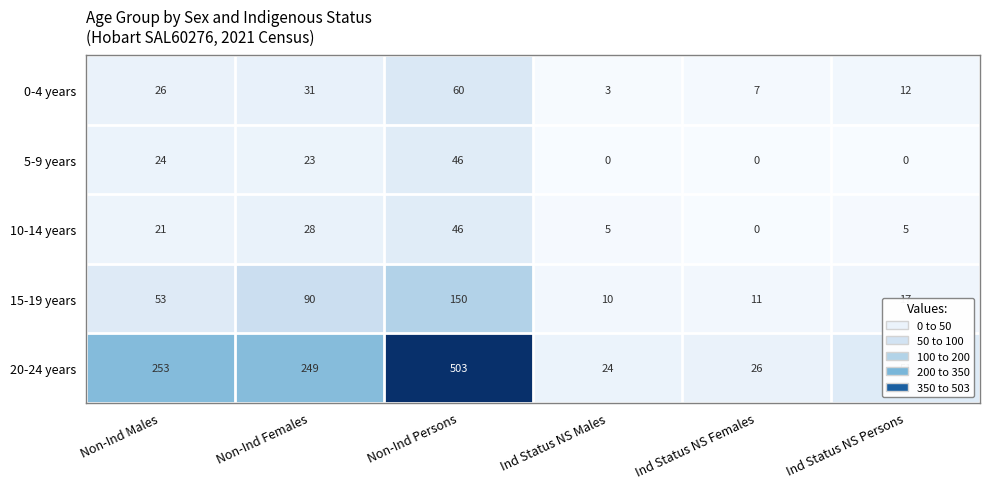

Which label corresponds to the largest value in the chart?

Non-Ind Persons